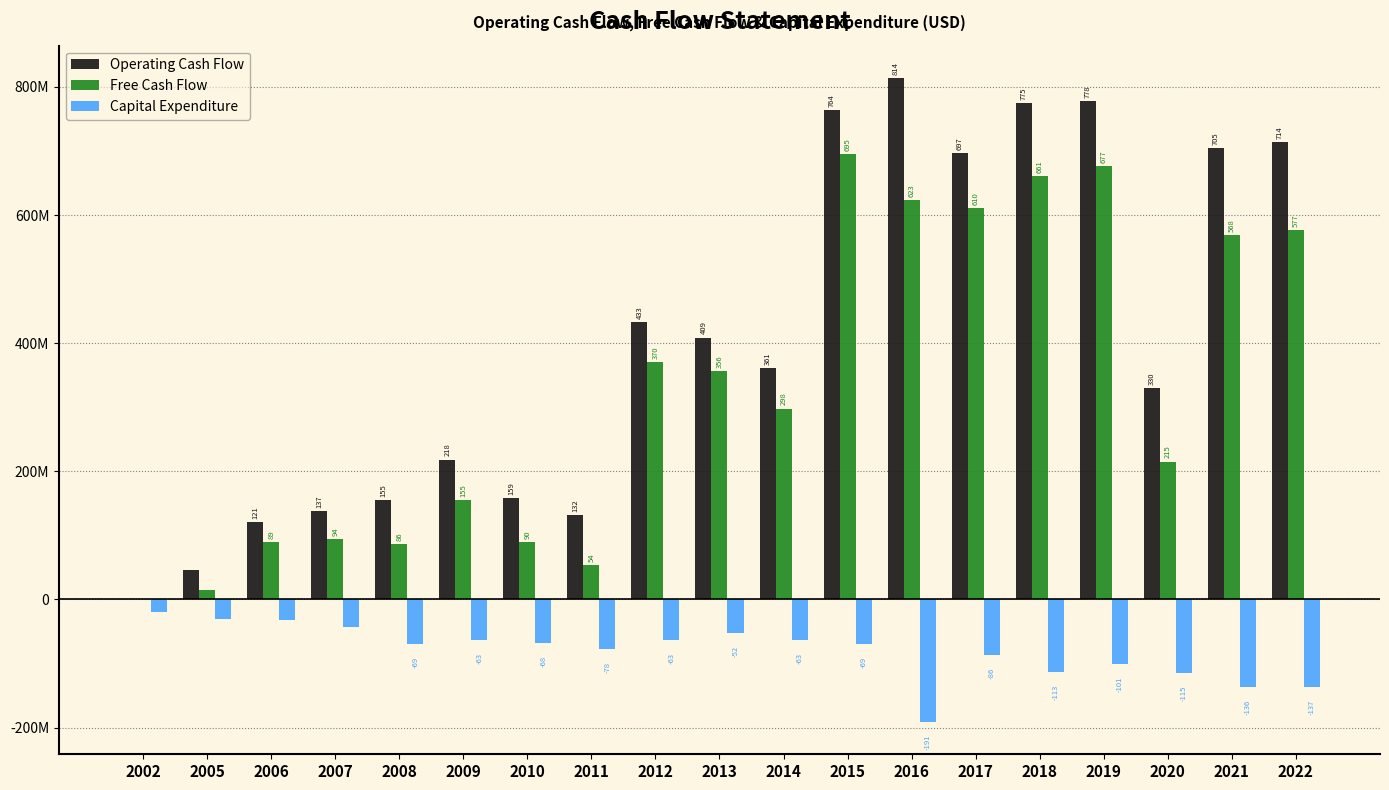

The Capital Expenditure series shows -69.4 at 2015. True or false?

True